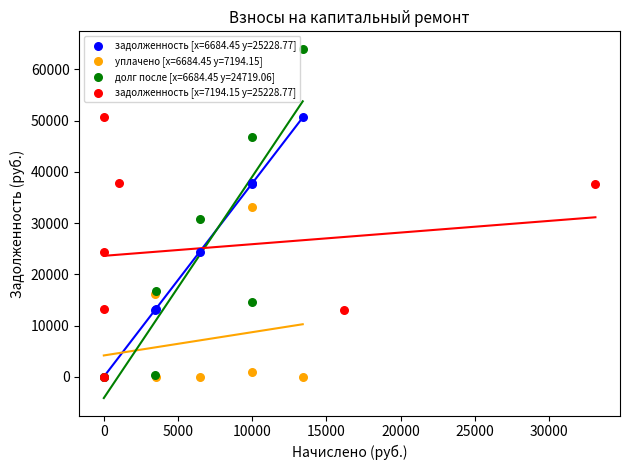

What are all the series names shown in the legend?

задолженность [x=6684.45 y=25228.77], уплачено [x=6684.45 y=7194.15], долг после [x=6684.45 y=24719.06], задолженность [x=7194.15 y=25228.77]